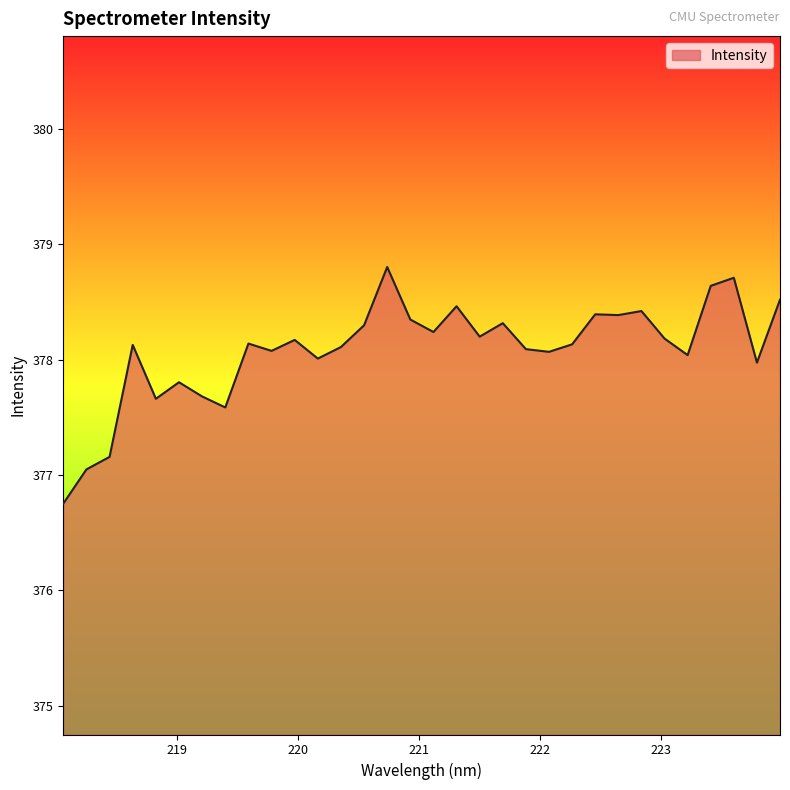

What is the minimum value shown in the chart?

376.8